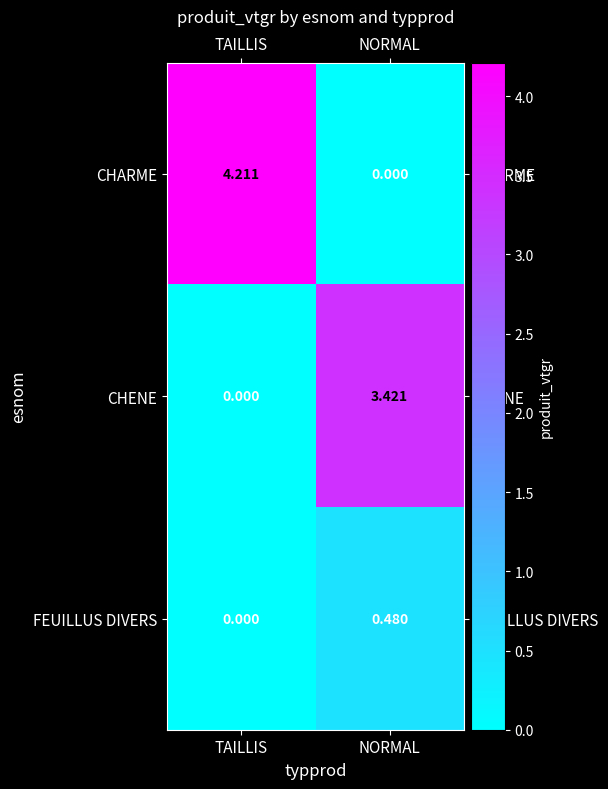

Between TAILLIS and NORMAL, which series saw the biggest shift?

CHARME